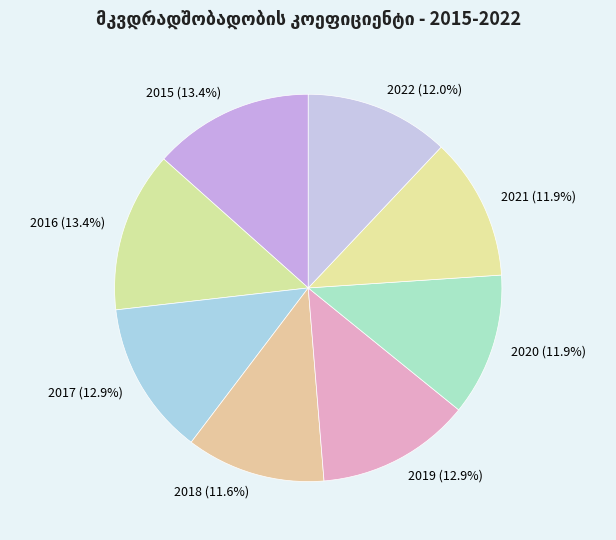

Between 2022 and 2019, which is larger?

2019